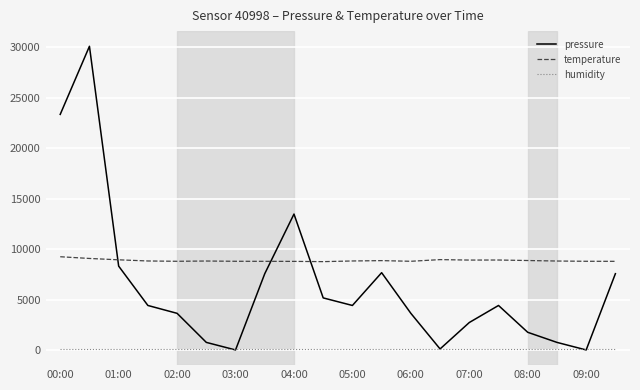

What is the maximum value for pressure?

30100.0